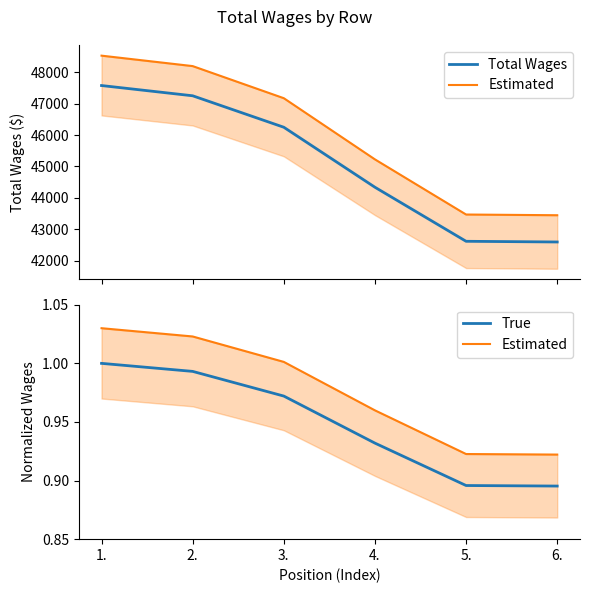

Does the chart display data point markers on the line(s)?

No